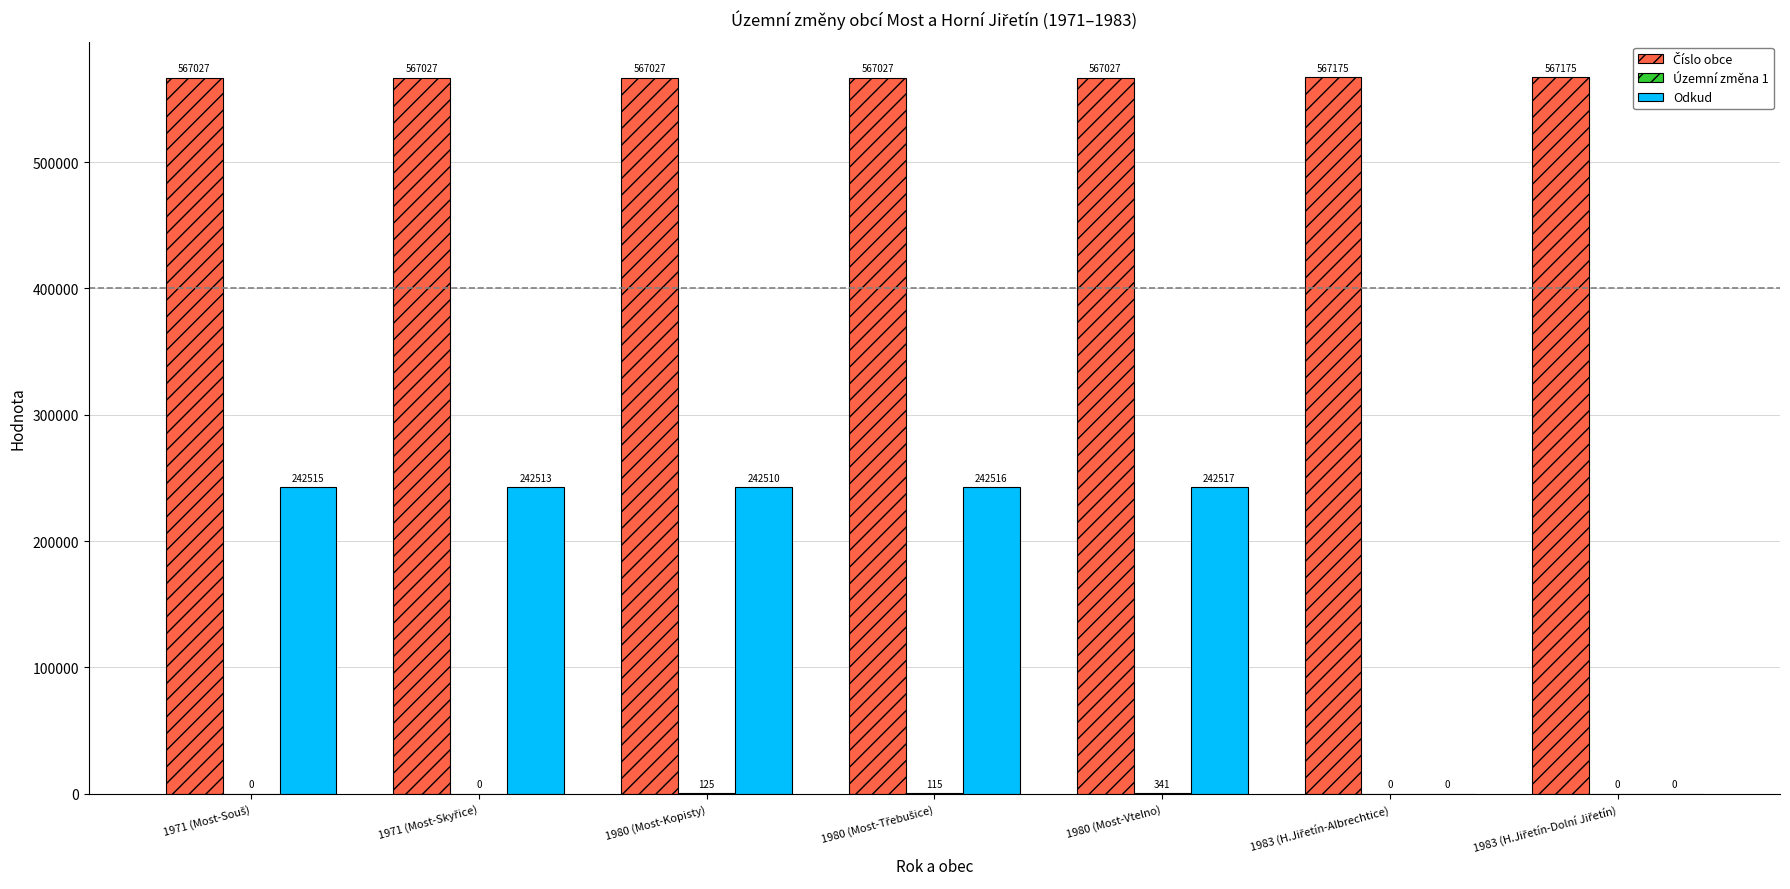

What is the maximum value for Odkud?

242517